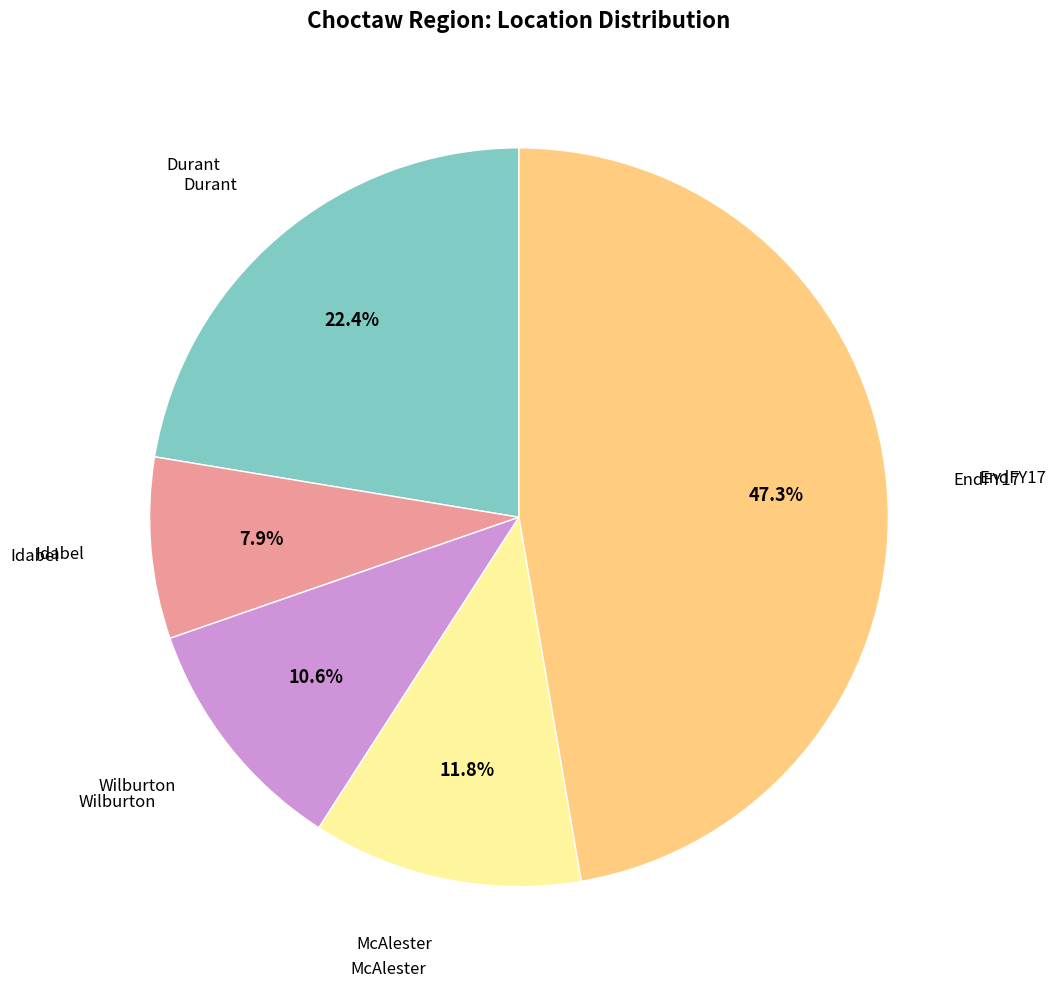

Does any single category account for the majority?

No